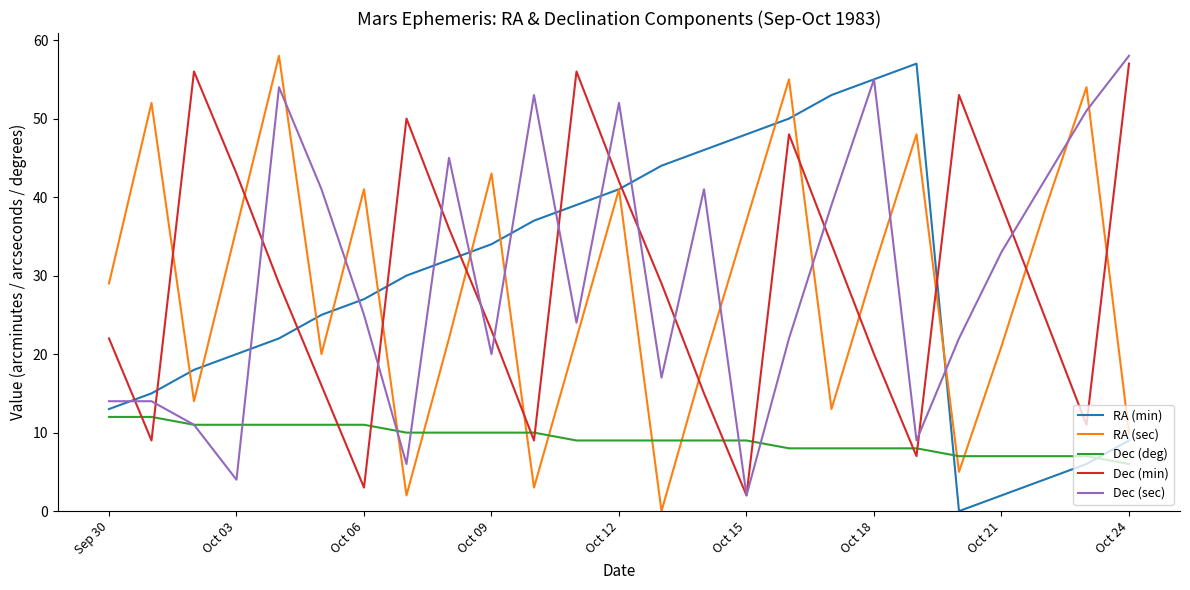

What is the minimum value for Dec (deg)?

6